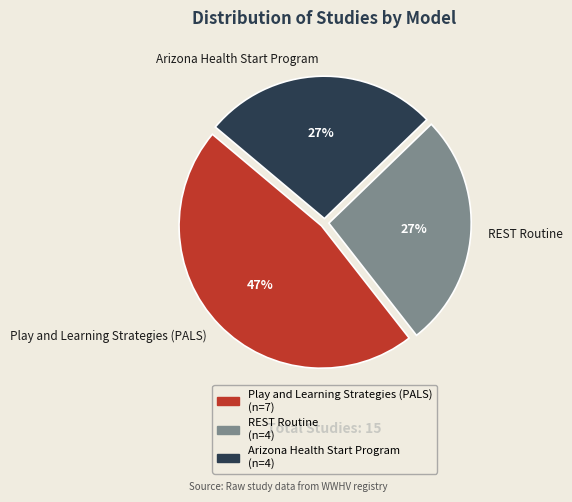

Is there any slice that represents more than half of the pie?

No